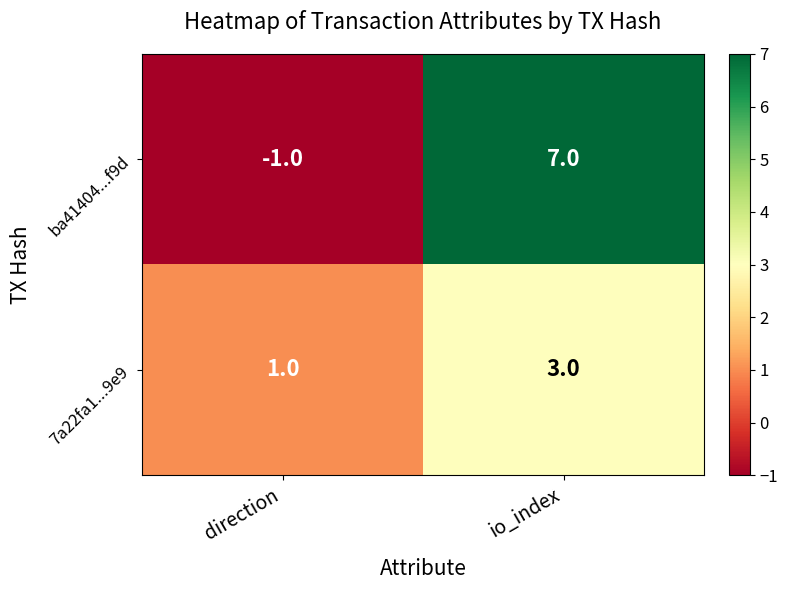

What is the total value across all series at io_index?

10